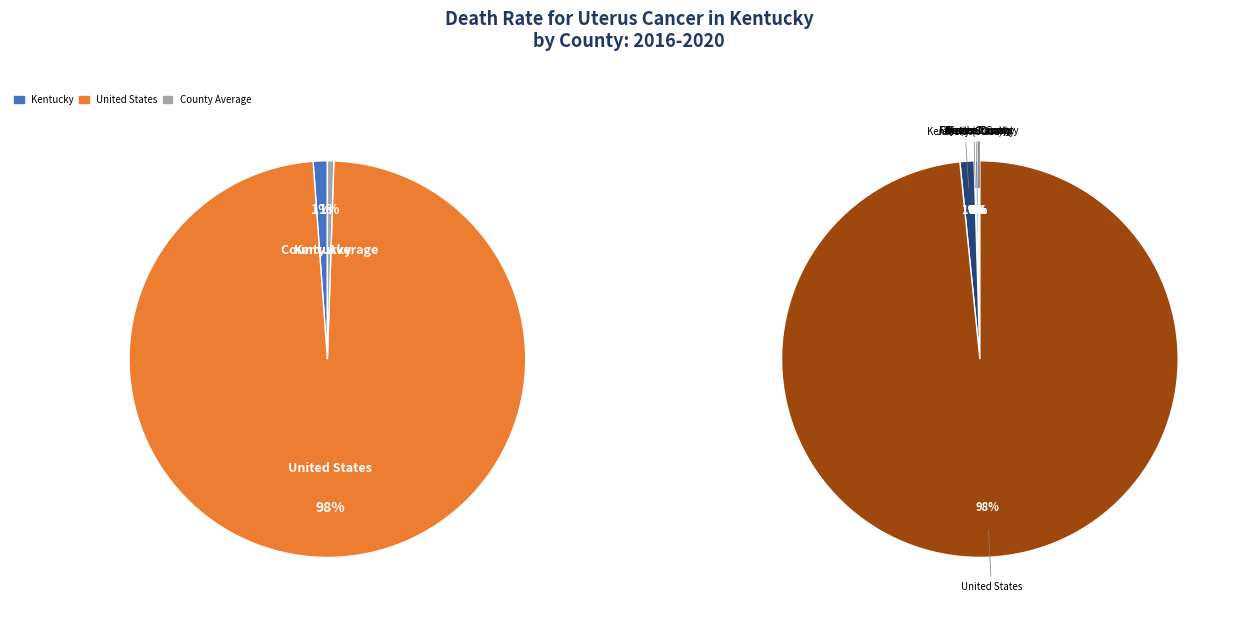

Rank the categories by value from highest to lowest.

United States, Kentucky, Jefferson County, Fayette County, Kenton County, Campbell County, Warren County, Boone County